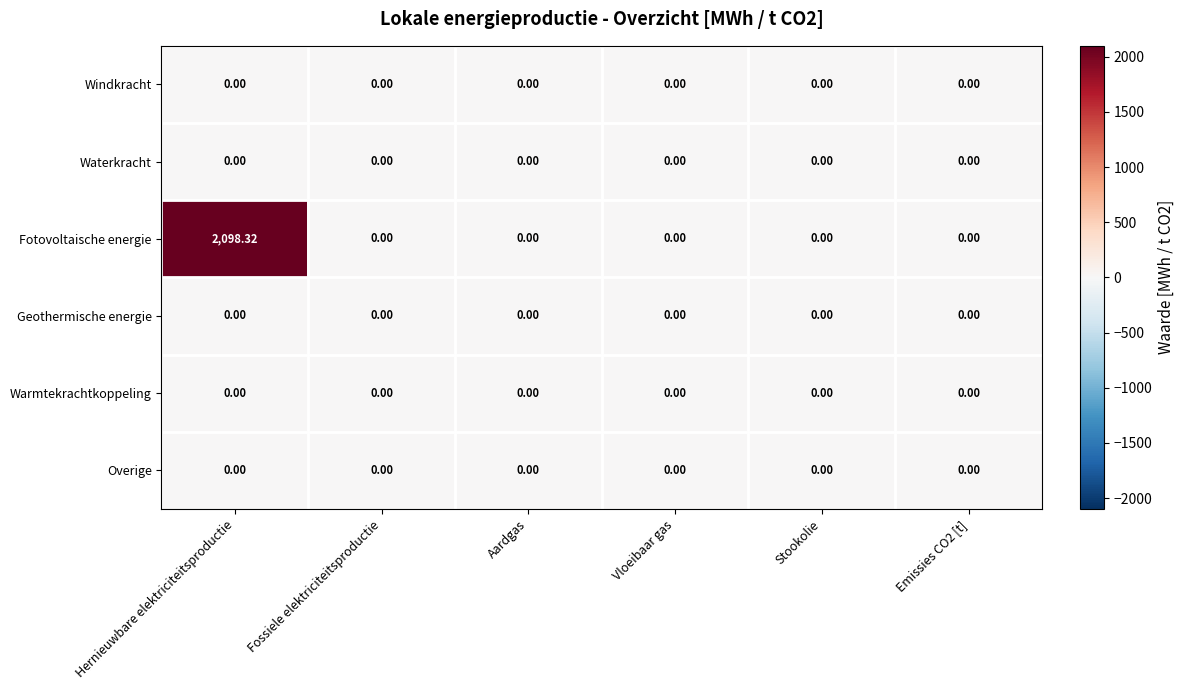

Which series has the widest spread of values?

Fotovoltaische energie